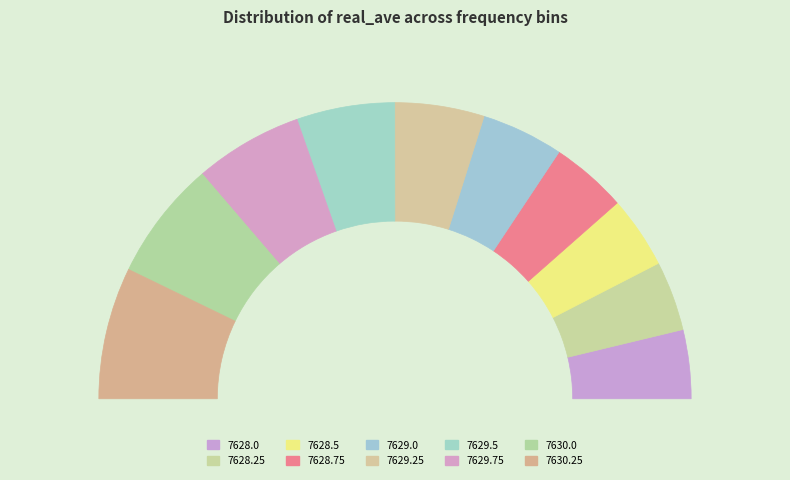

Is it true that 7630.25 is 14% of the pie?

True